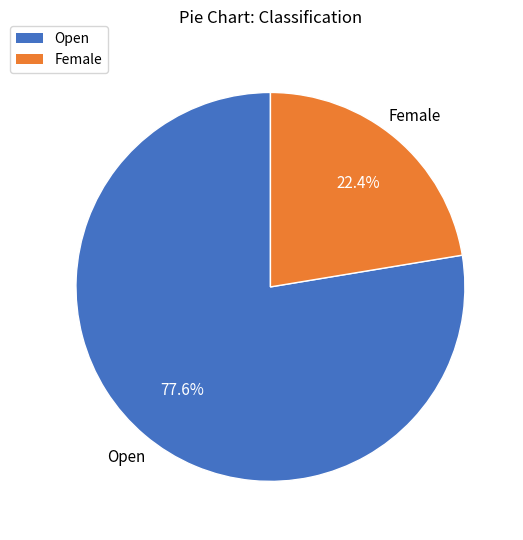

Which slice is the smallest?

Female